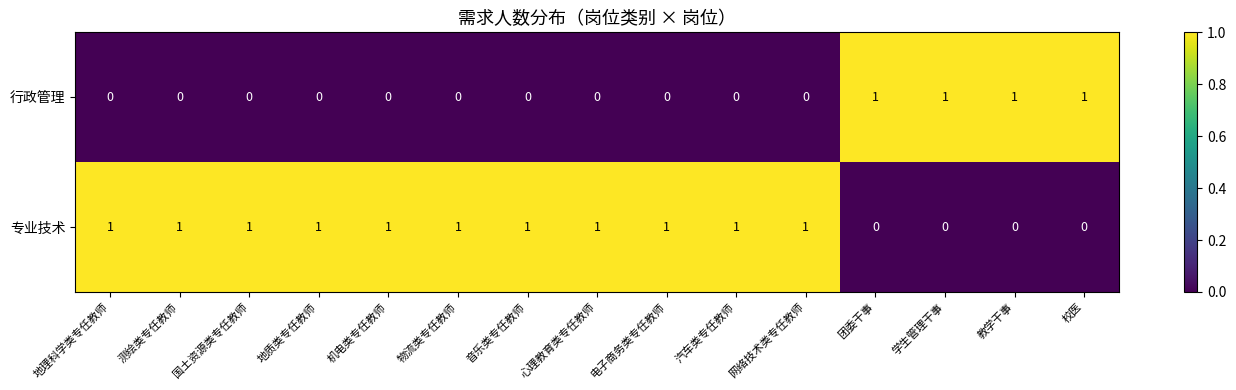

Rank the series by their average value, from lowest to highest.

行政管理, 专业技术